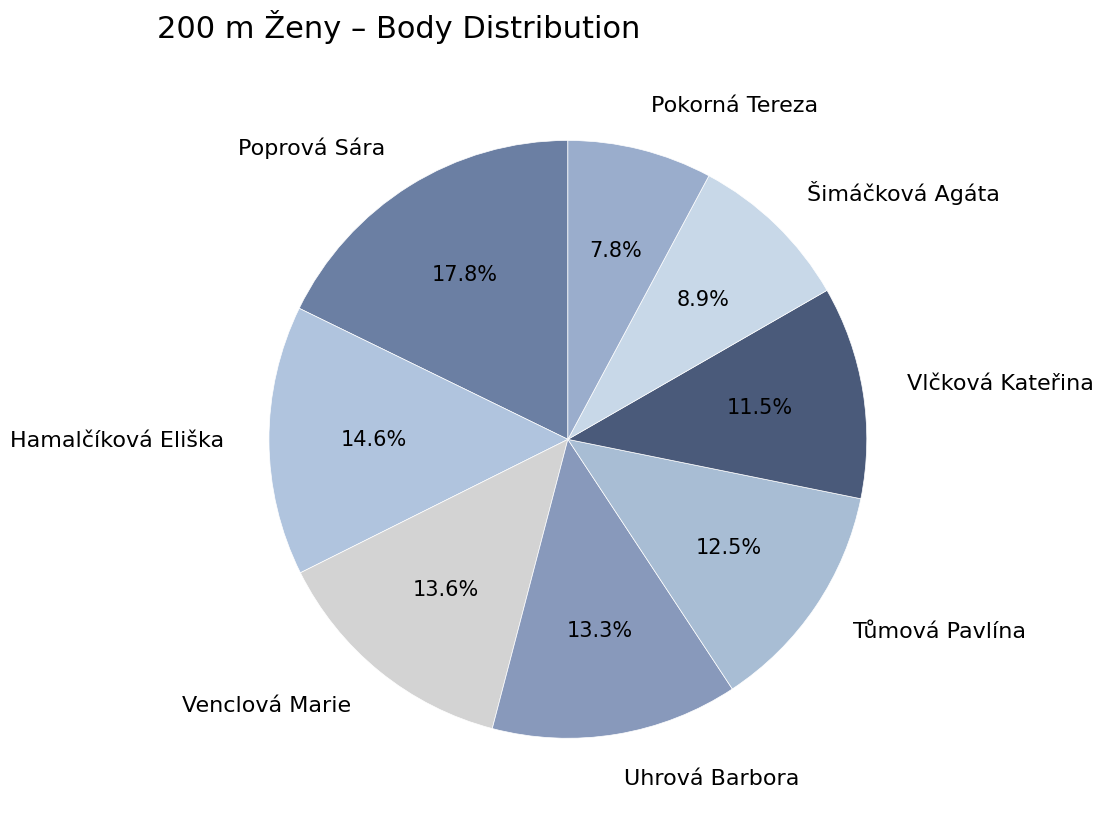

To the nearest percent, what is the average slice percentage?

12%